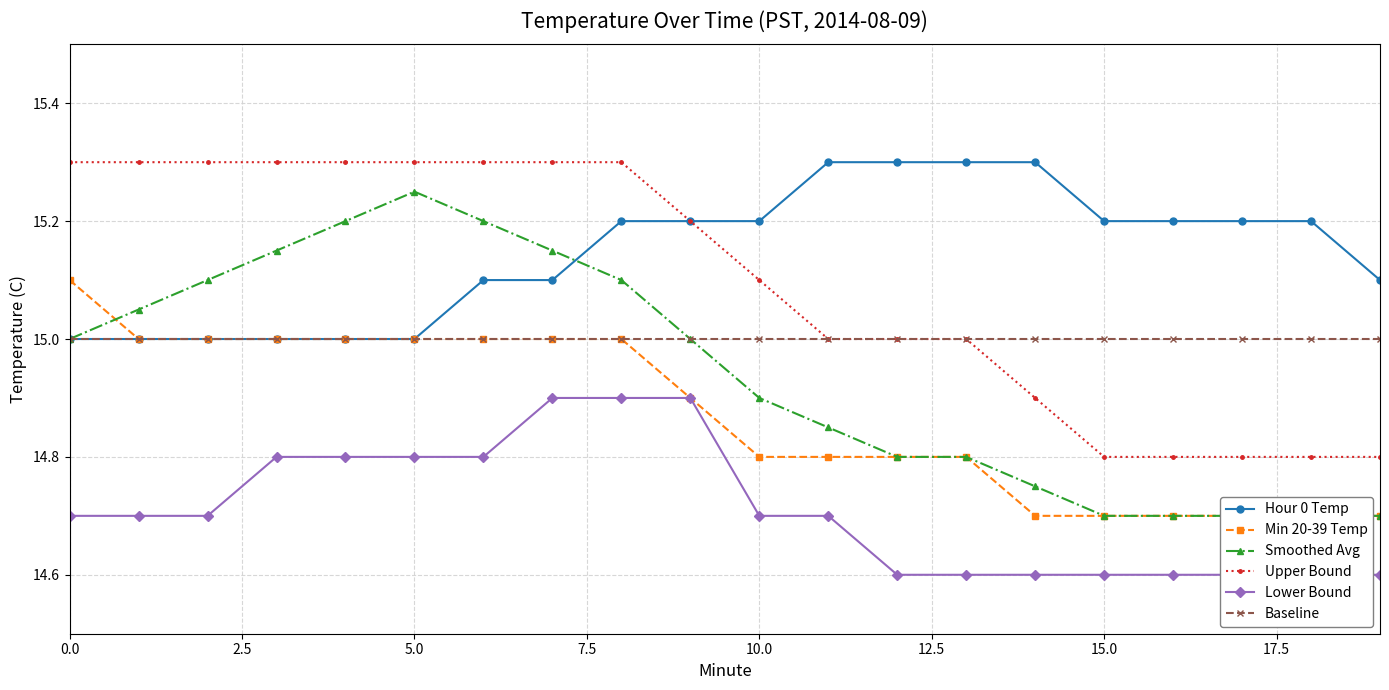

What is the label of the 19th point from the left?

18